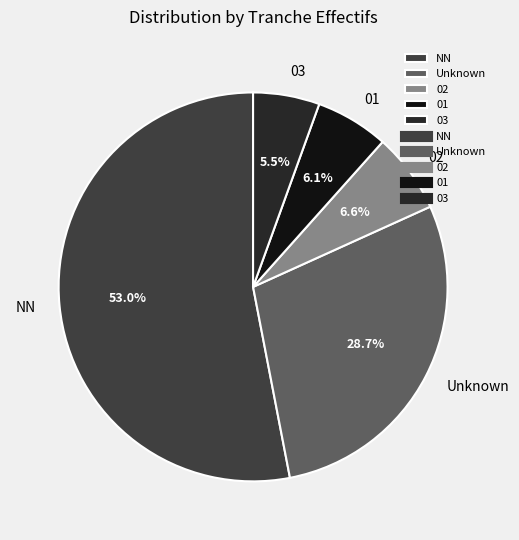

How much of the chart is everything except 01?

93.9%